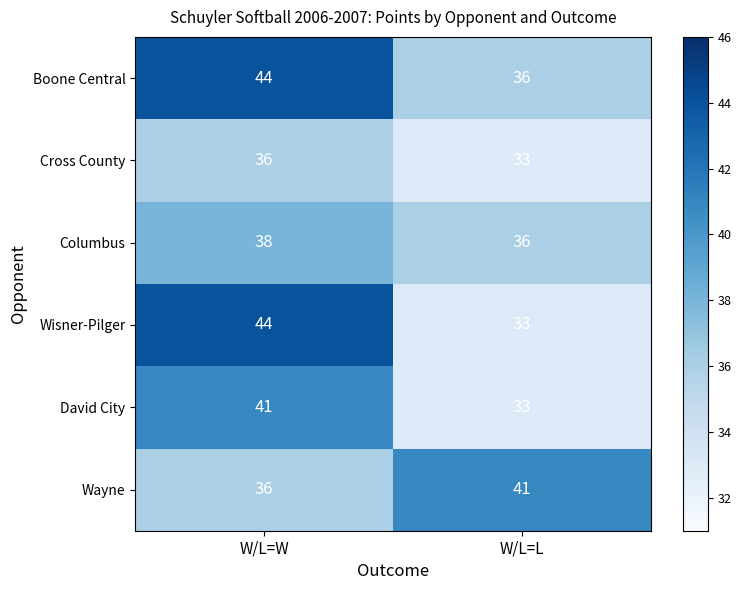

Which series changed the most between W/L=W and W/L=L?

Wisner-Pilger